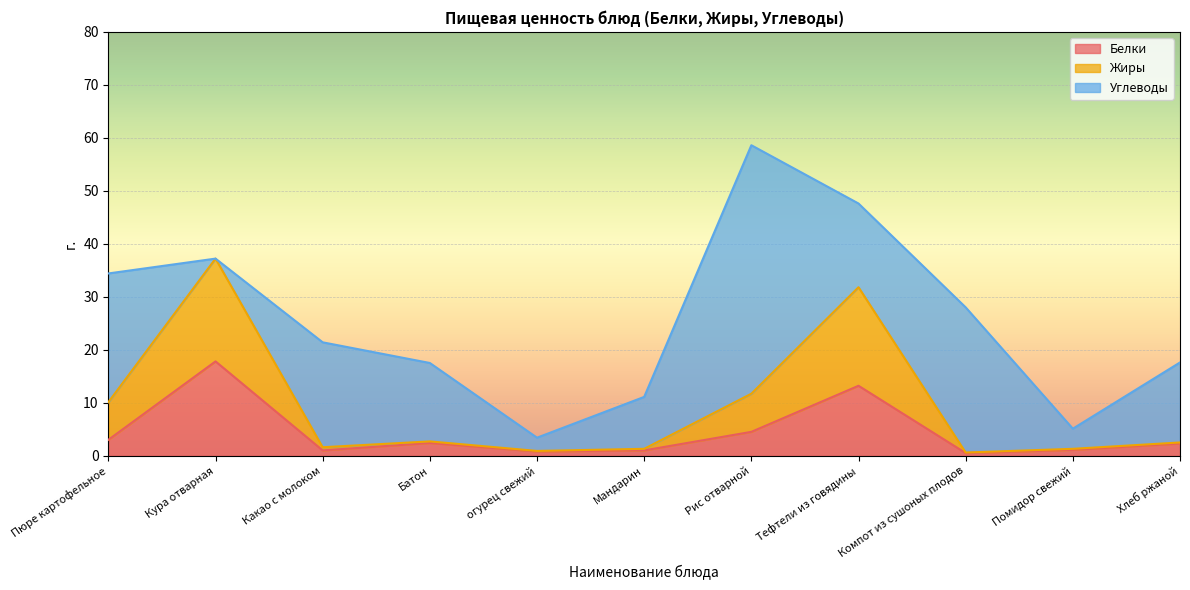

Does the chart display data point markers on the line(s)?

No